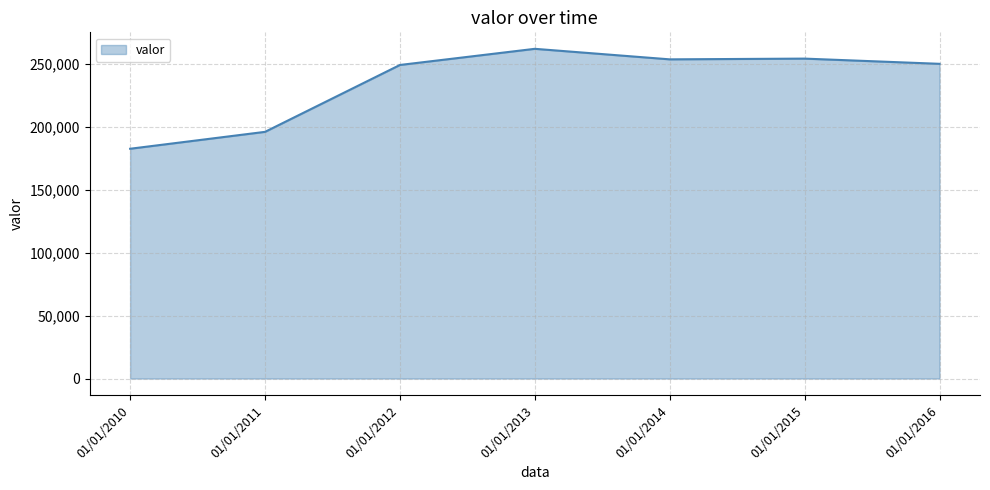

Between 01/01/2016 and 01/01/2013, which is larger?

01/01/2013